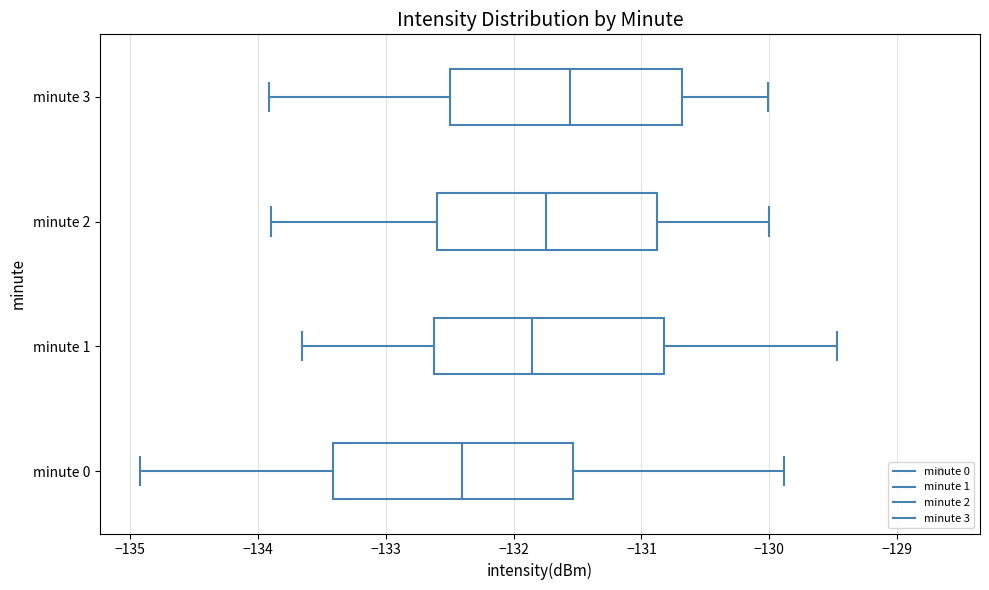

Reading bottom to top, read every box against the x-axis: the position of its median line, the range the box covers, and the ends of its whiskers. The values are not printed on the chart, so give them approximately, as read against the axis.

minute 0: median -132.4, box -133.4 to -131.5, whiskers -134.9 to -129.9
minute 1: median -131.9, box -132.6 to -130.8, whiskers -133.7 to -129.5
minute 2: median -131.7, box -132.6 to -130.9, whiskers -133.9 to -130.0
minute 3: median -131.6, box -132.5 to -130.7, whiskers -133.9 to -130.0